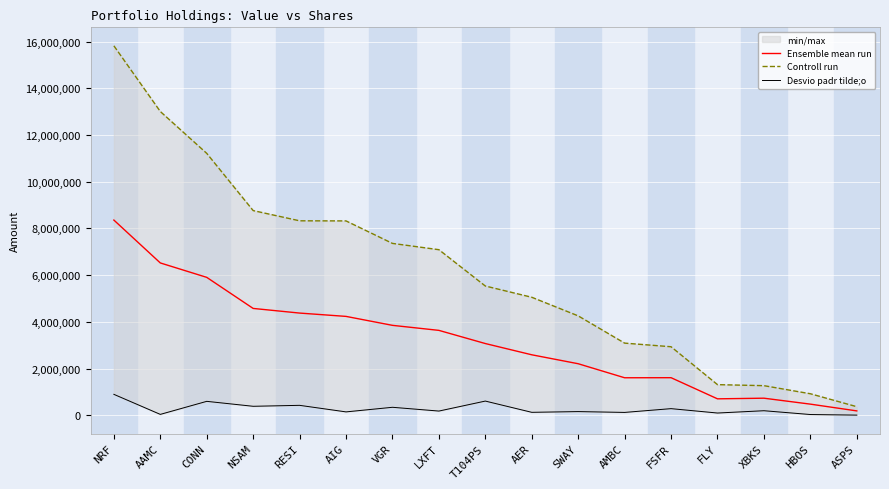

How many data points does each series have?

17